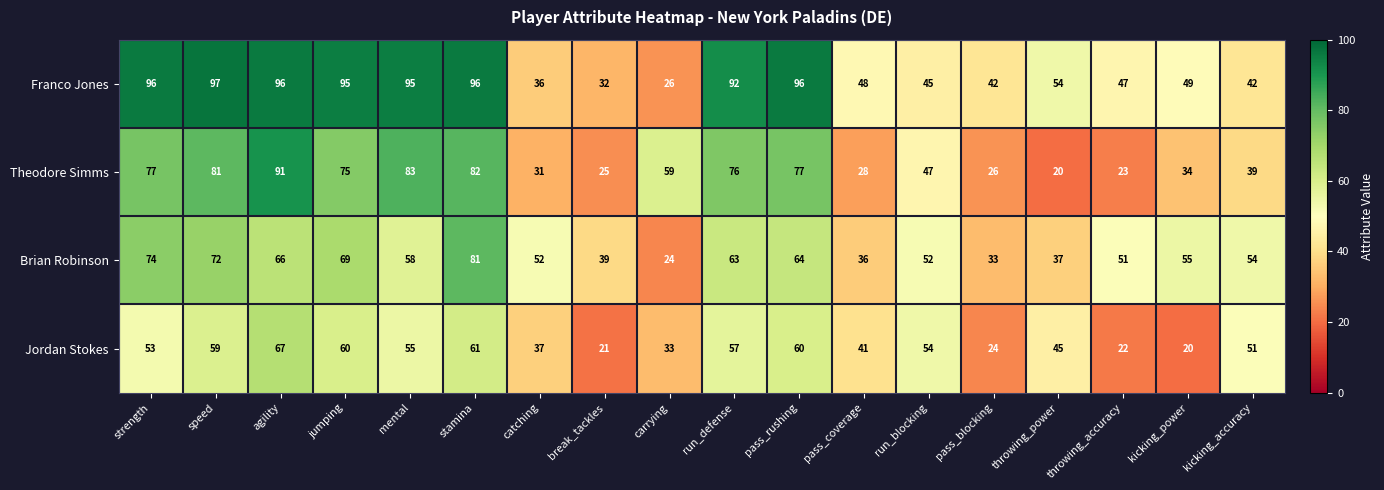

What is the difference between the highest and lowest values at kicking_accuracy?

15